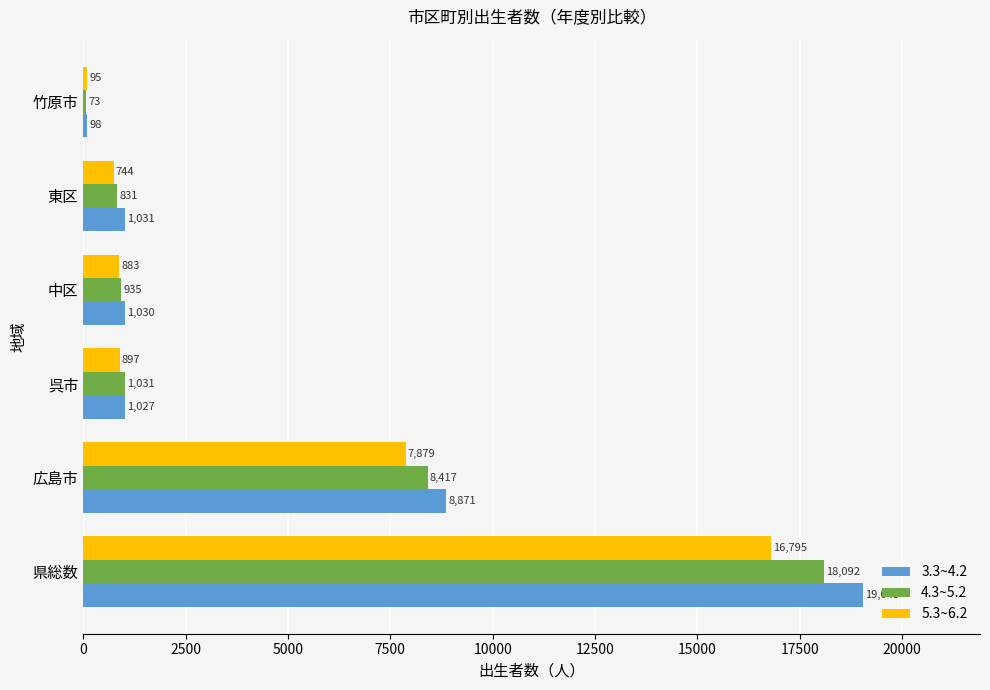

Rank the categories by 4.3~5.2 value from lowest to highest.

竹原市, 東区, 中区, 呉市, 広島市, 県総数